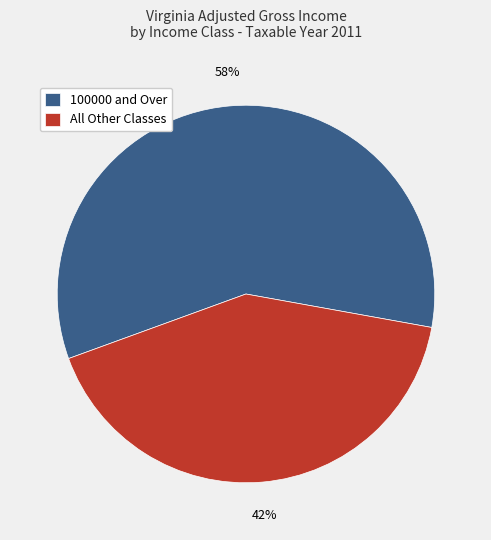

Rank the categories by value from highest to lowest.

100000 and Over, All Other Classes